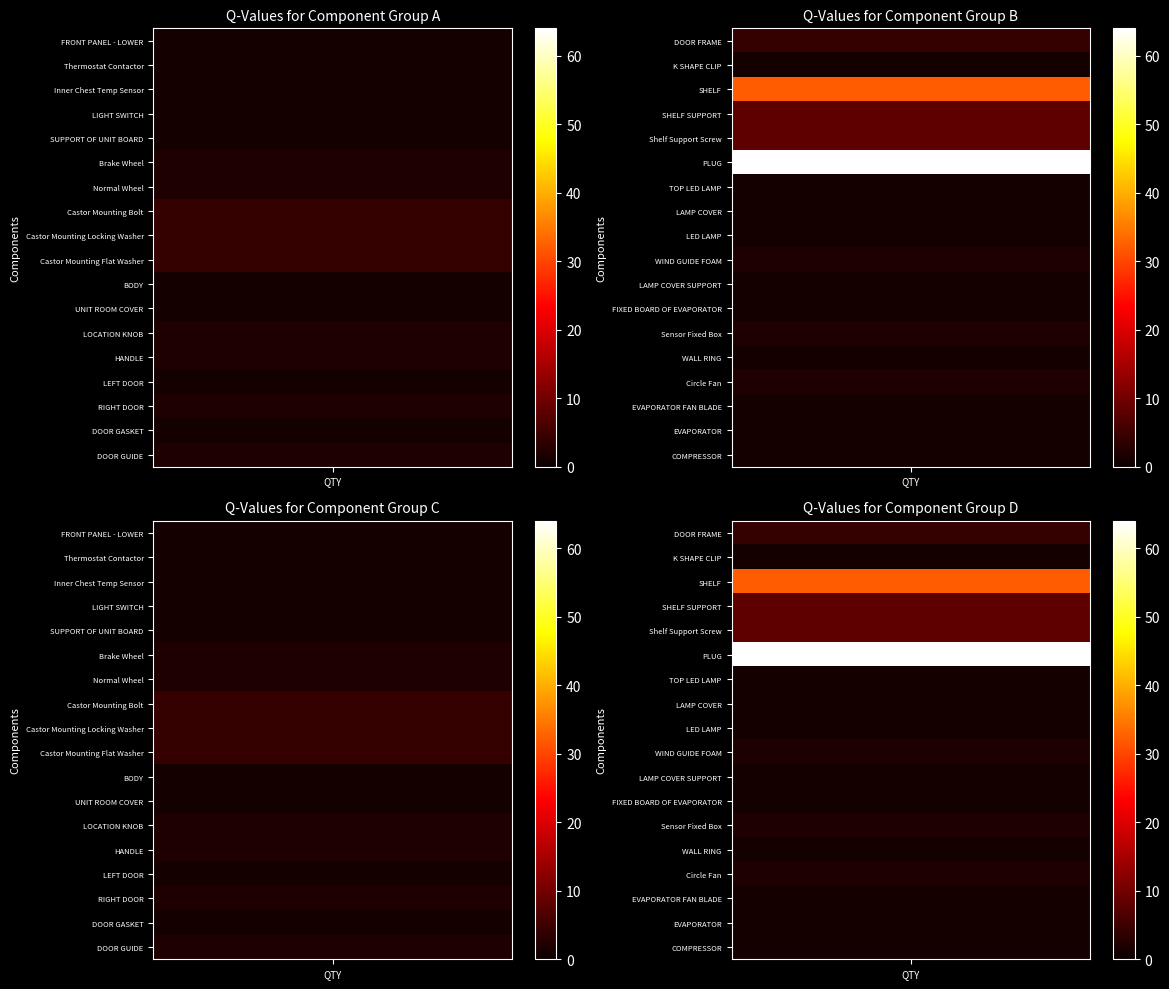

Is it true that the value at 0 is 0?

False